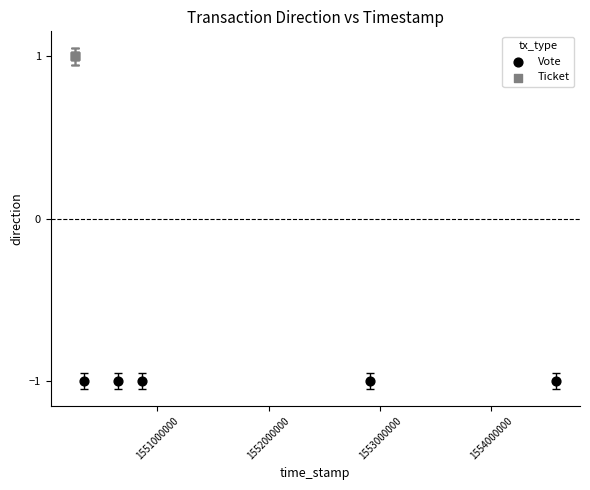

Which series contains the lowest Y value?

Vote